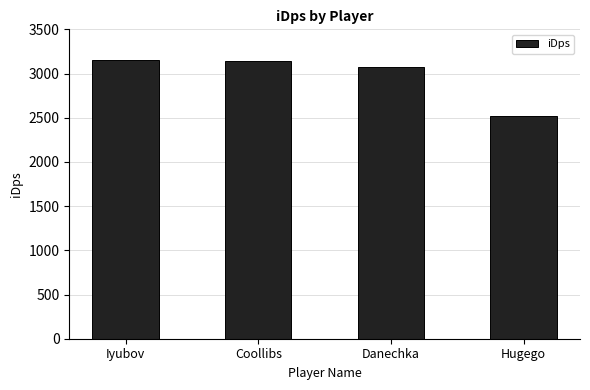

What is the label of the 1st bar from the right?

Hugego